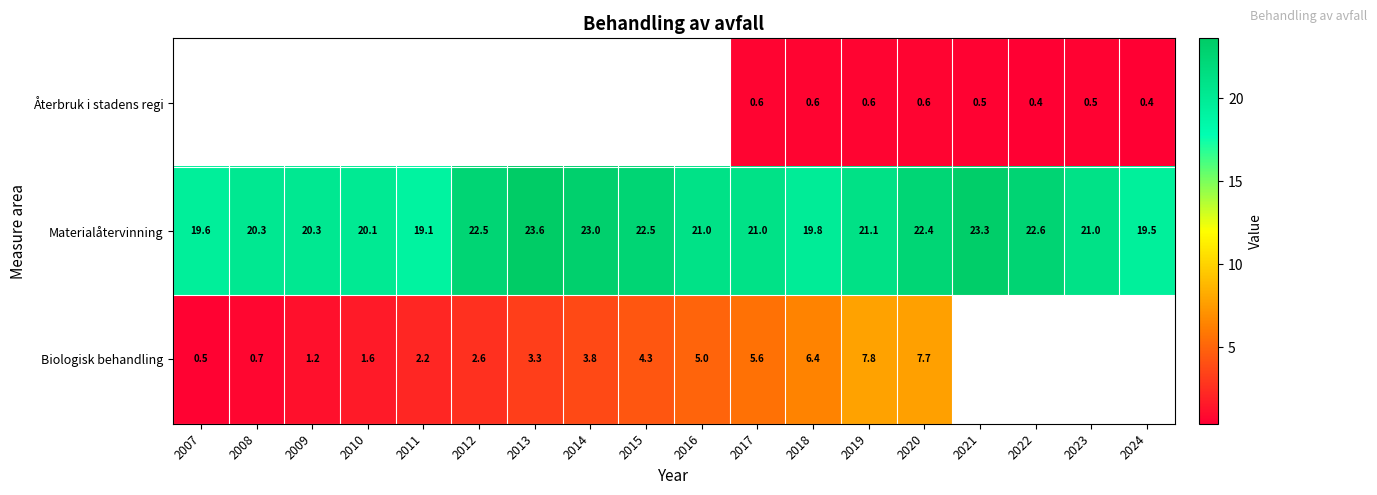

Is the value of Biologisk behandling at 2013 greater than the value of Återbruk i stadens regi at 2019?

Yes